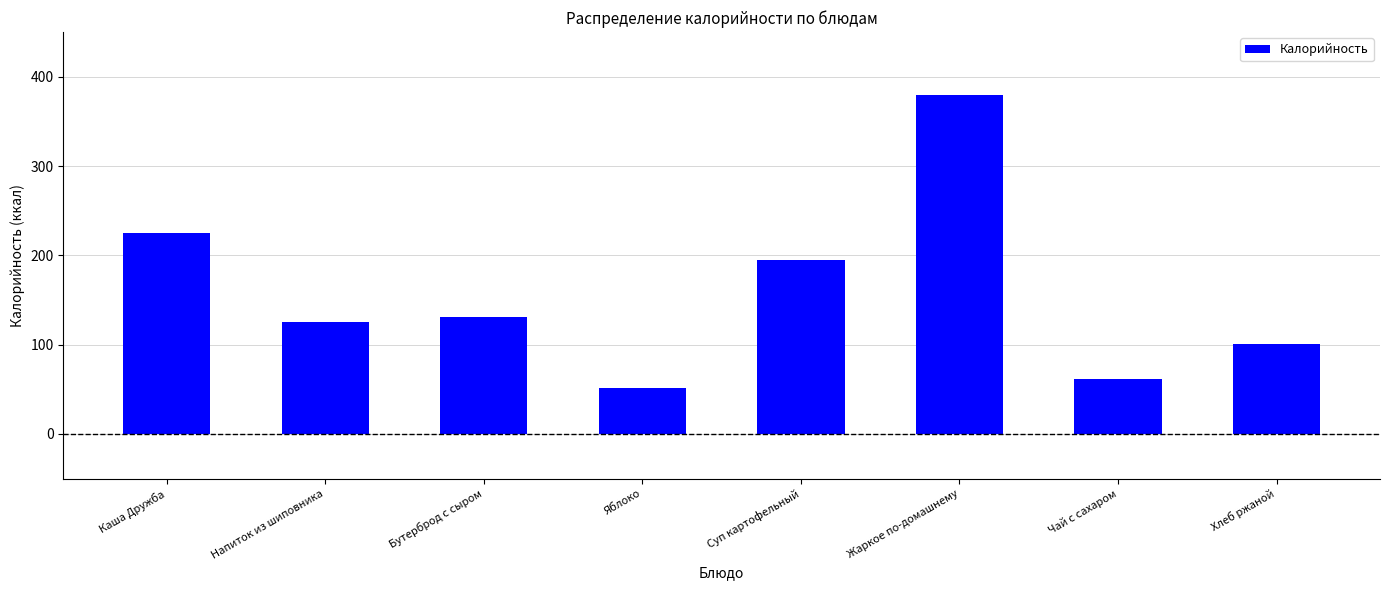

Rank the categories by value from lowest to highest.

Яблоко, Чай с сахаром, Хлеб ржаной, Напиток из шиповника, Бутерброд с сыром, Суп картофельный, Каша Дружба, Жаркое по-домашнему